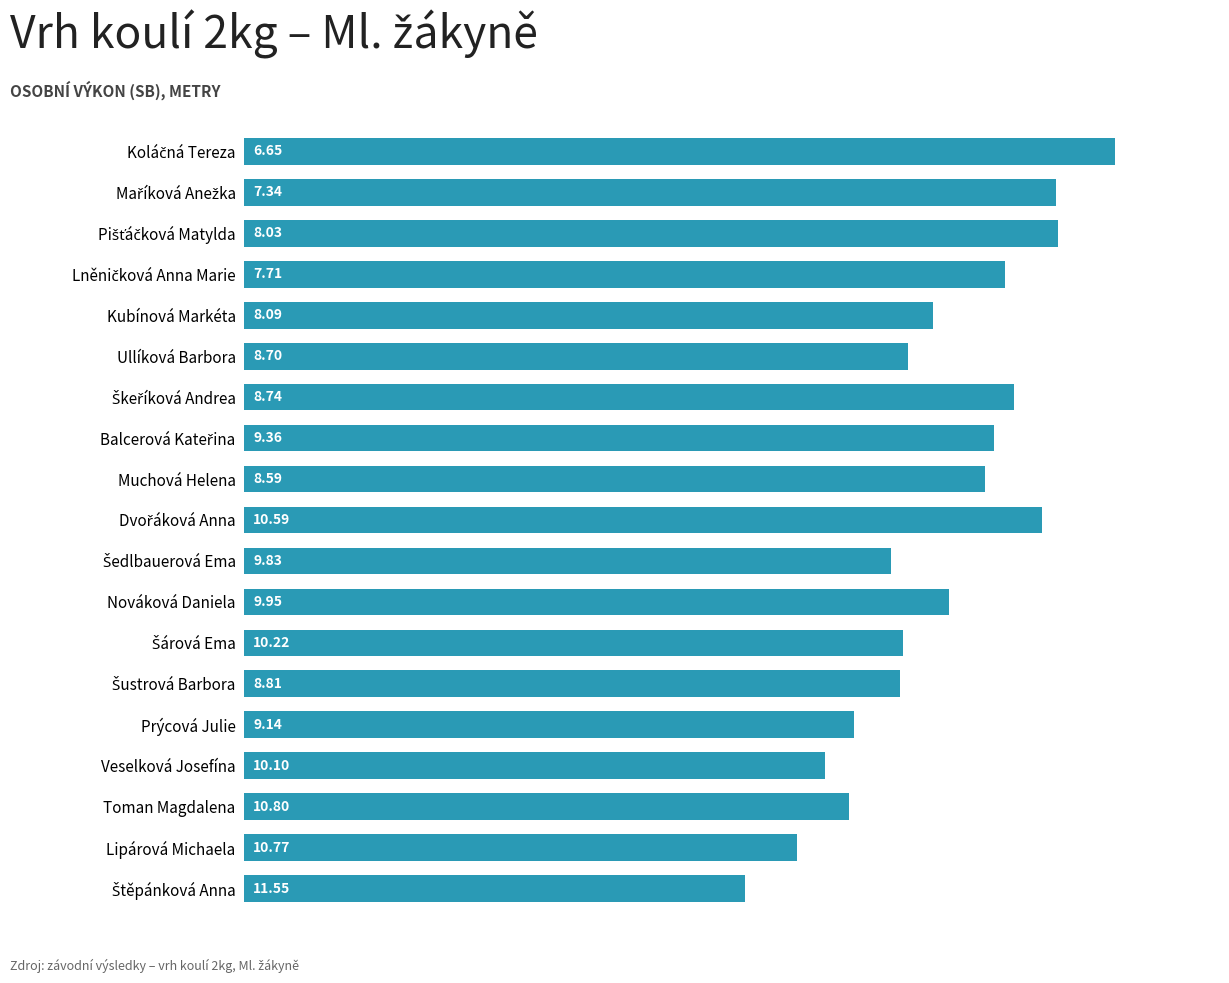

What is the sum of the values at Toman Magdalena and Veselková Josefína?

15.7